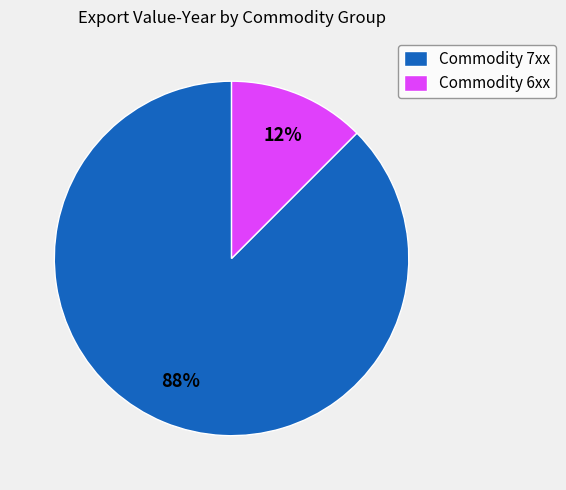

Is there any slice that represents more than half of the pie?

Yes